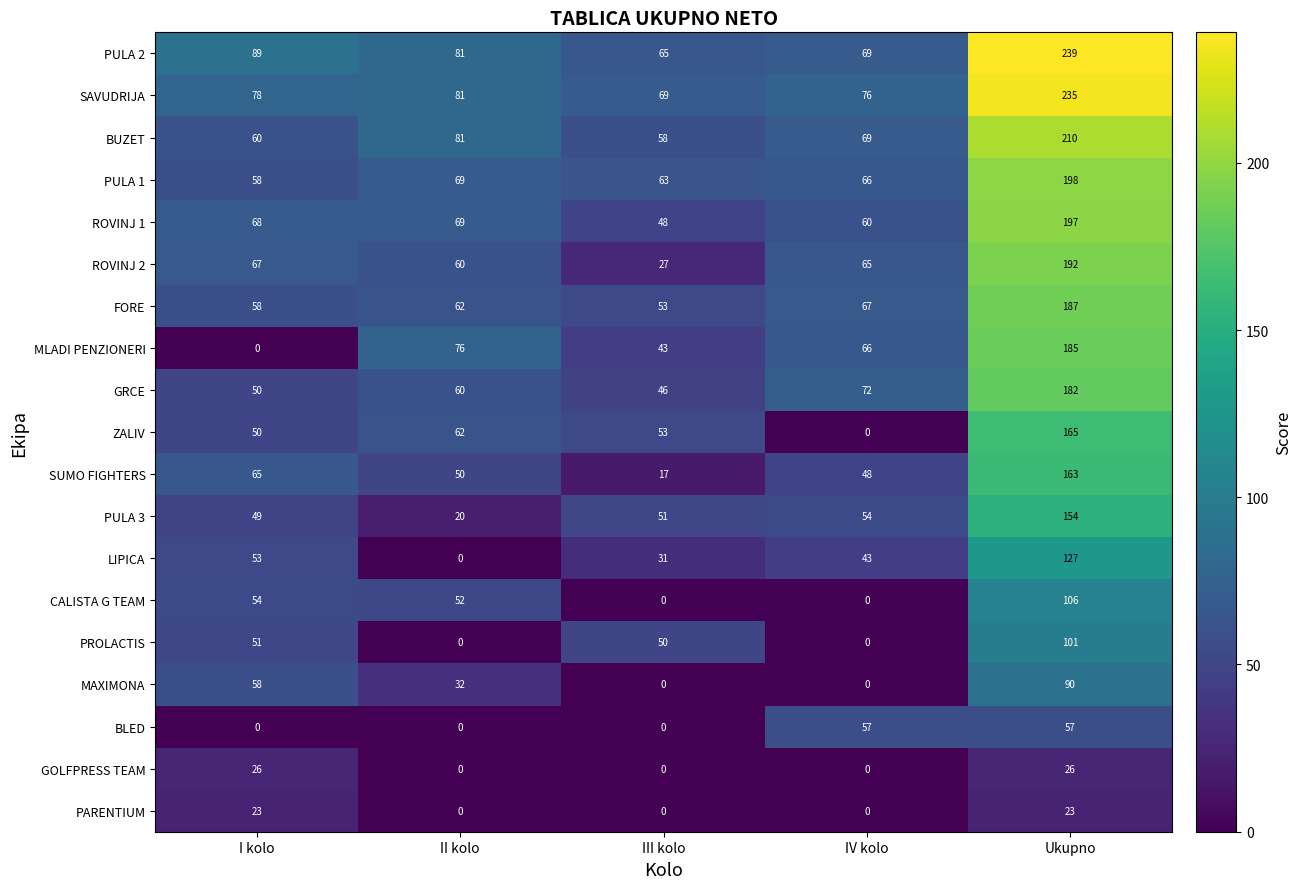

List the labels in order of SAVUDRIJA value, largest first.

Ukupno, II kolo, I kolo, IV kolo, III kolo